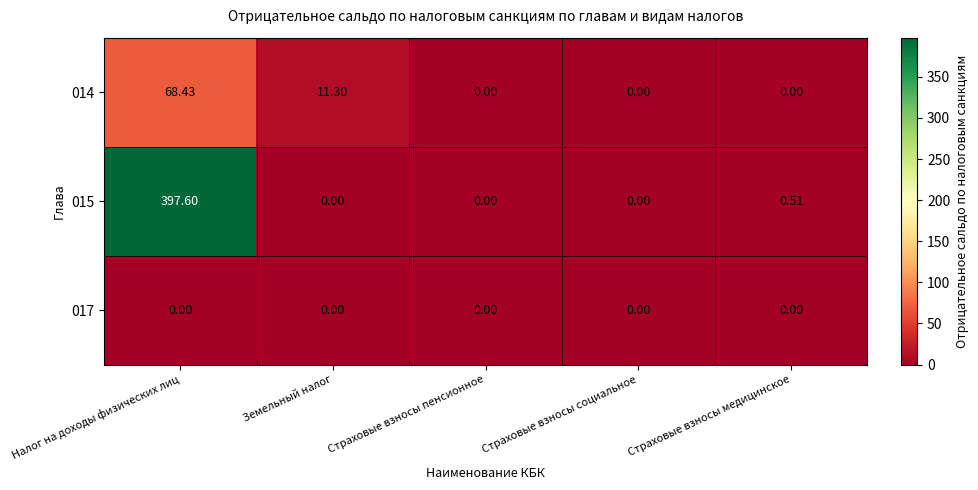

At which category is the sum across all series the highest?

Налог на доходы физических лиц